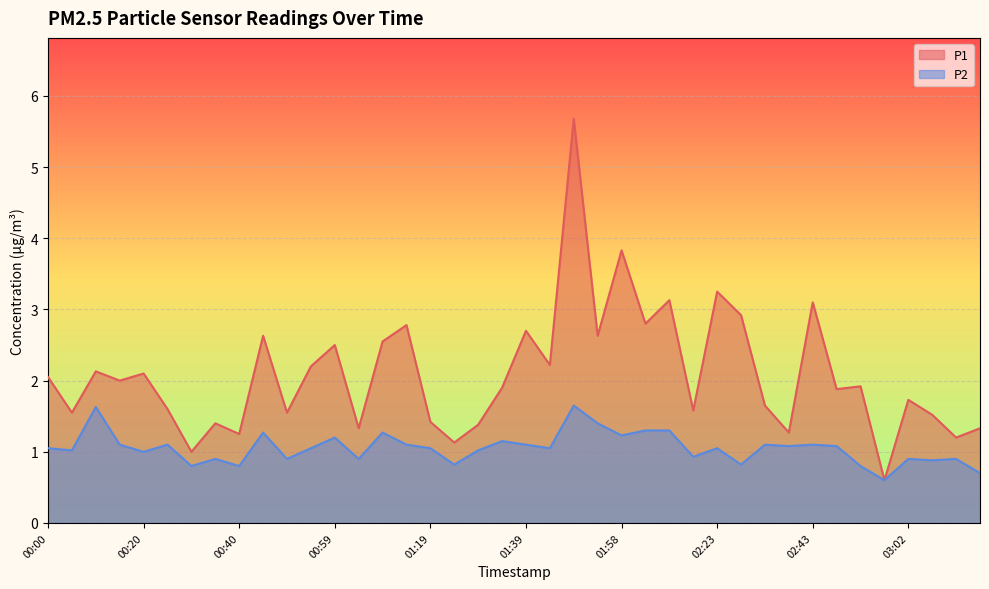

Which category has the lowest value in the P1 series?

02:57